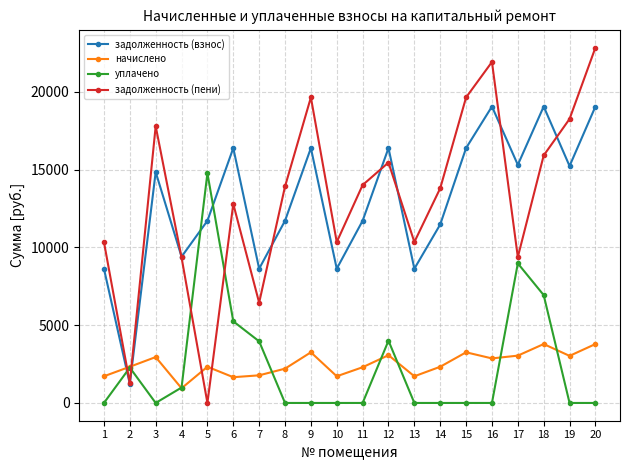

Which series changed the most between 10 and 11?

задолженность (пени)